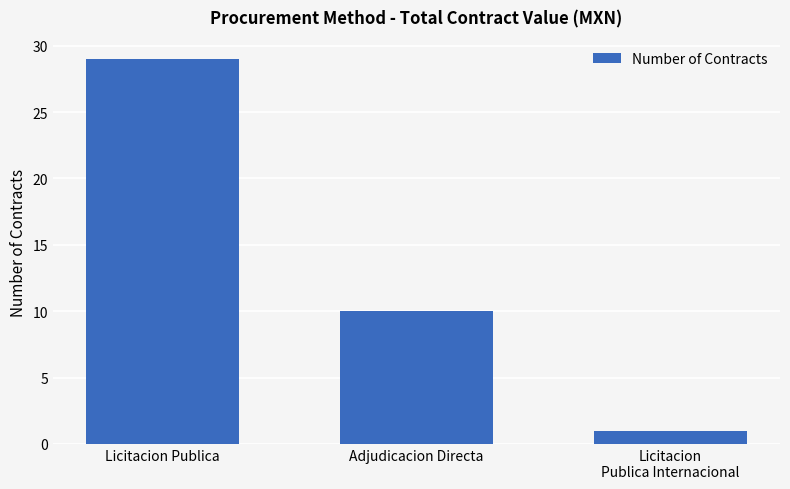

Reading left to right, extract all data points from this chart.

Licitacion Publica=29	Adjudicacion Directa=10	Licitacion
Publica Internacional=1